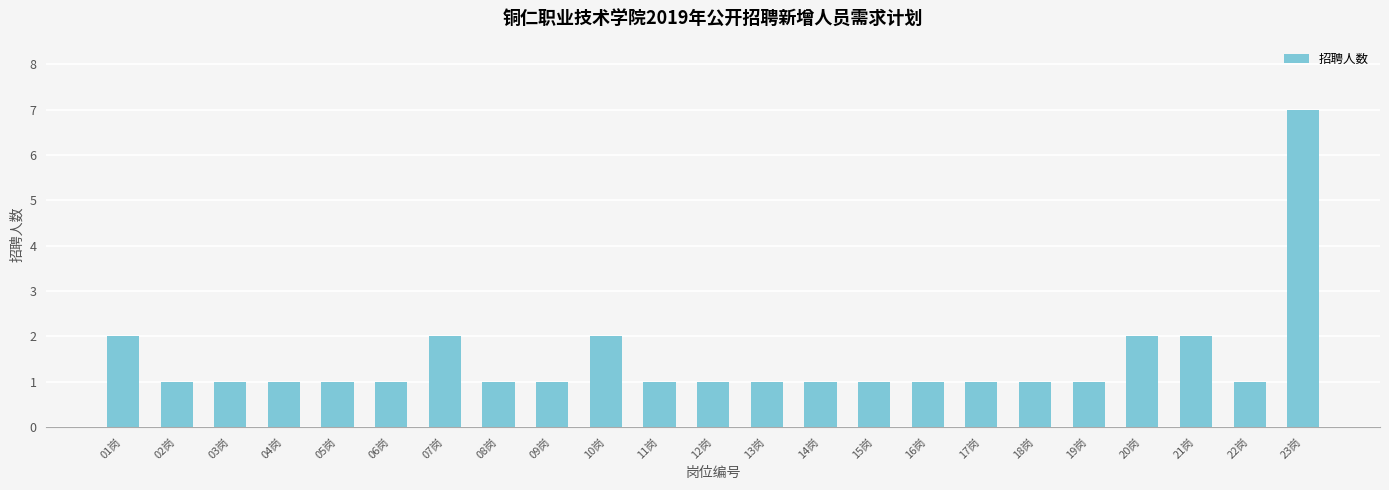

Reading left to right, transcribe all the data shown in this chart.

01岗=2	02岗=1	03岗=1	04岗=1	05岗=1	06岗=1	07岗=2	08岗=1	09岗=1	10岗=2	11岗=1	12岗=1	13岗=1	14岗=1	15岗=1	16岗=1	17岗=1	18岗=1	19岗=1	20岗=2	21岗=2	22岗=1	23岗=7